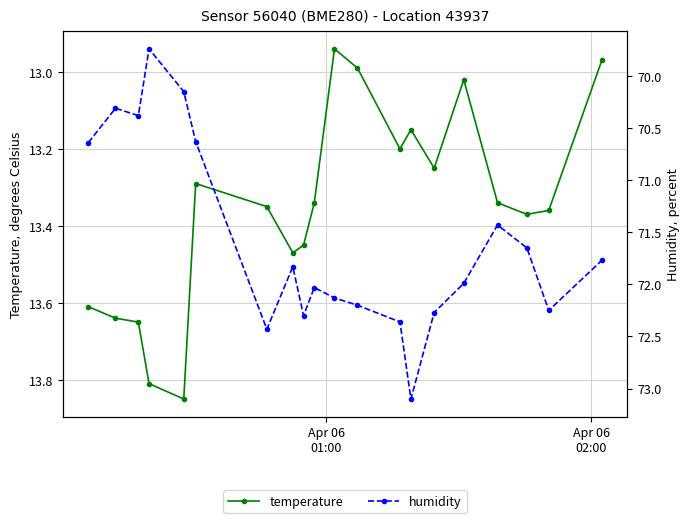

At how many categories does at least one series exceed 65?

20